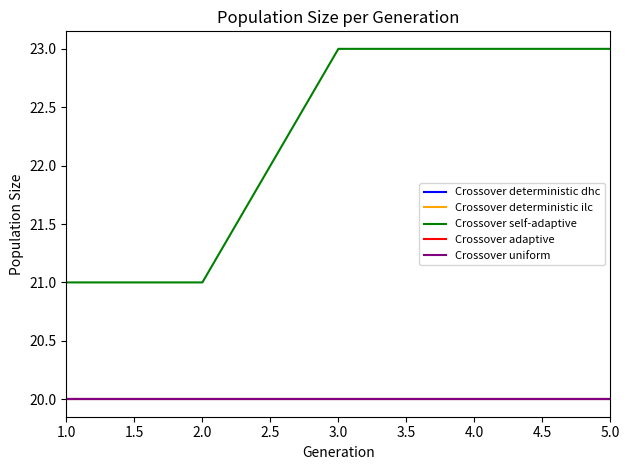

Does the chart display data point markers on the line(s)?

No